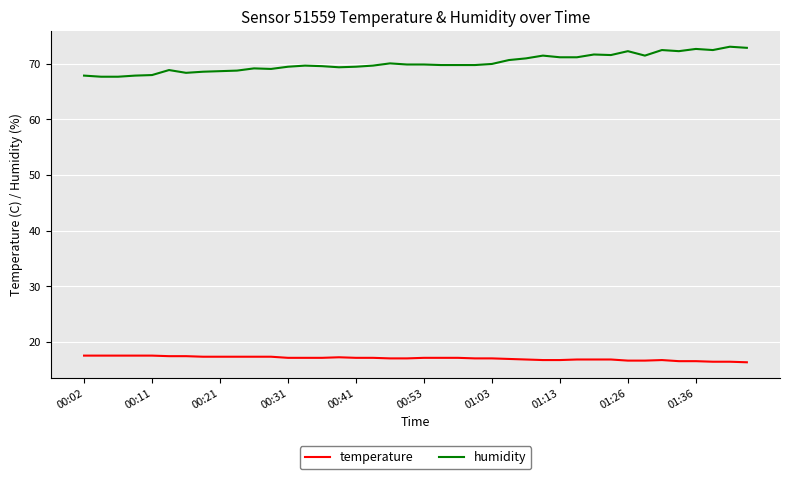

List the series in order of their peak value, highest first.

humidity, temperature